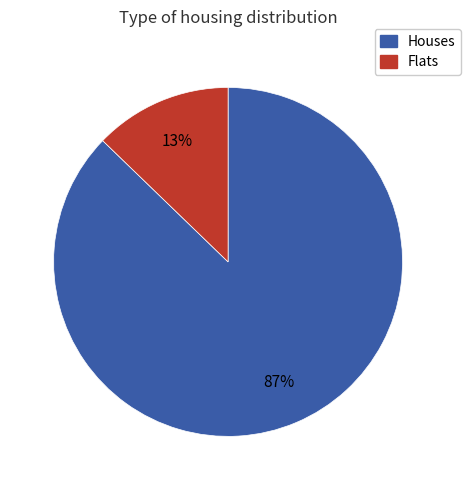

Does any single category account for the majority?

Yes